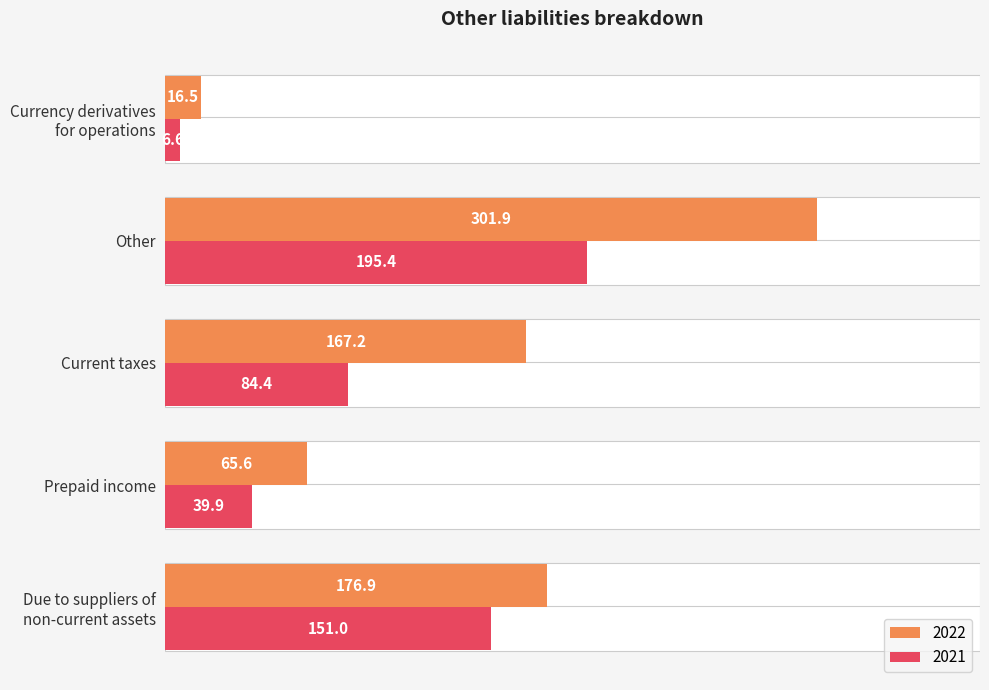

What are all the series names shown in the legend?

2022, 2021